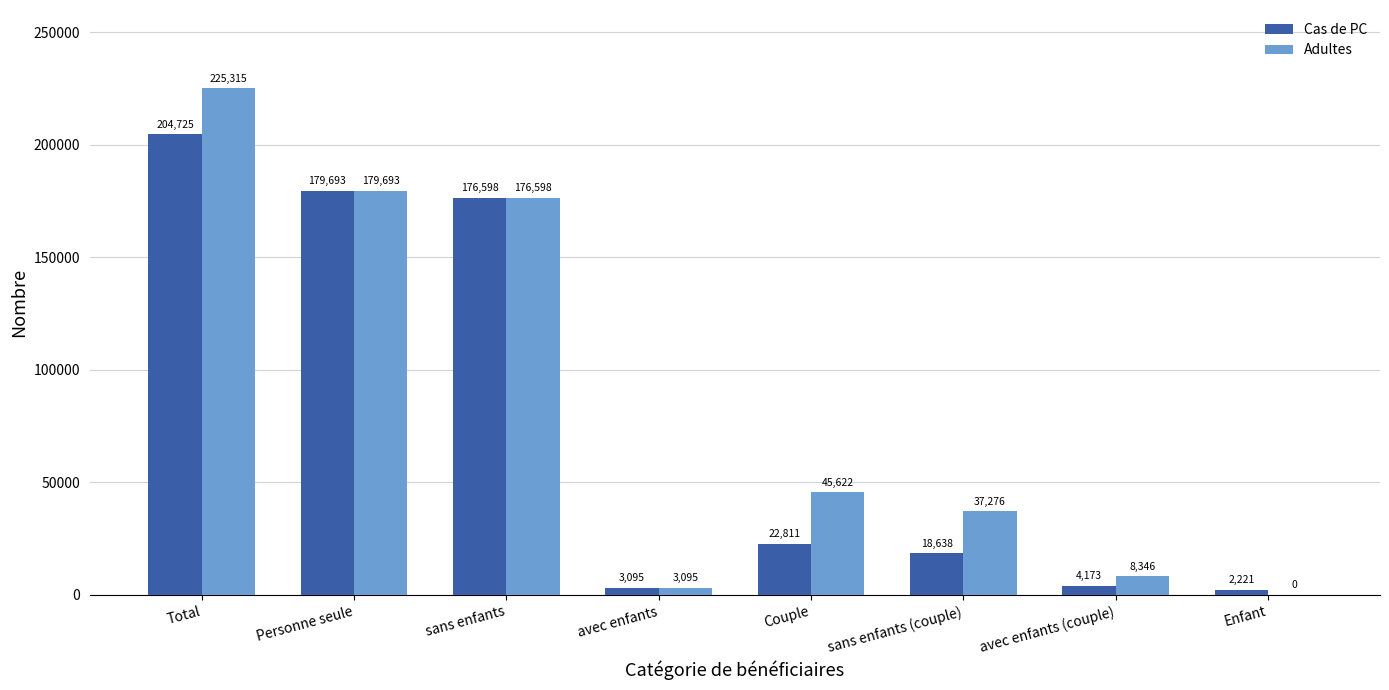

What is the greatest value displayed?

225315